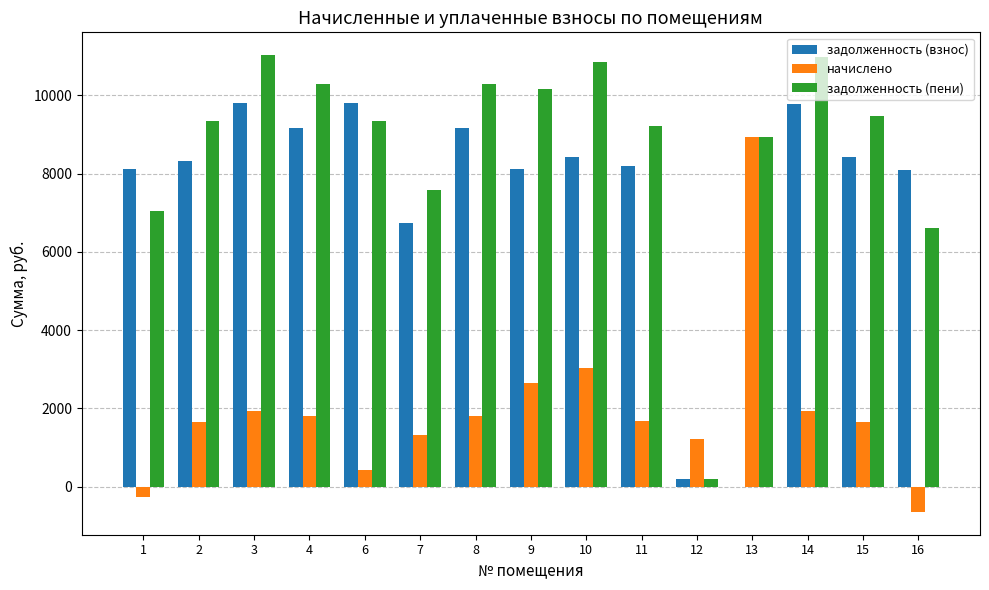

How many groups of bars are there?

15